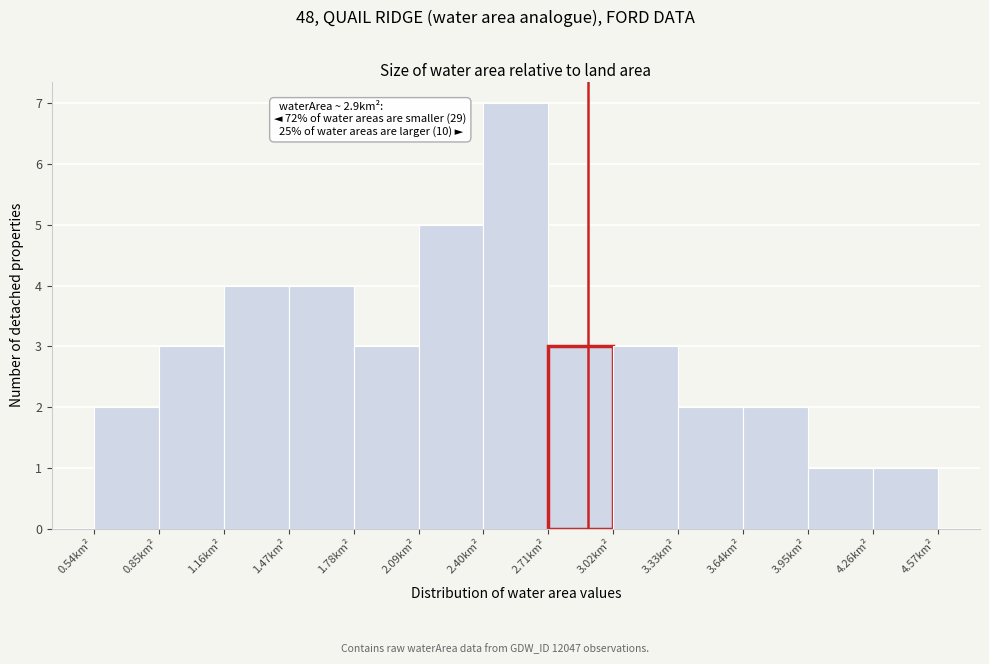

Over which range of the x-axis is the bar tallest?

2.40 to 2.71